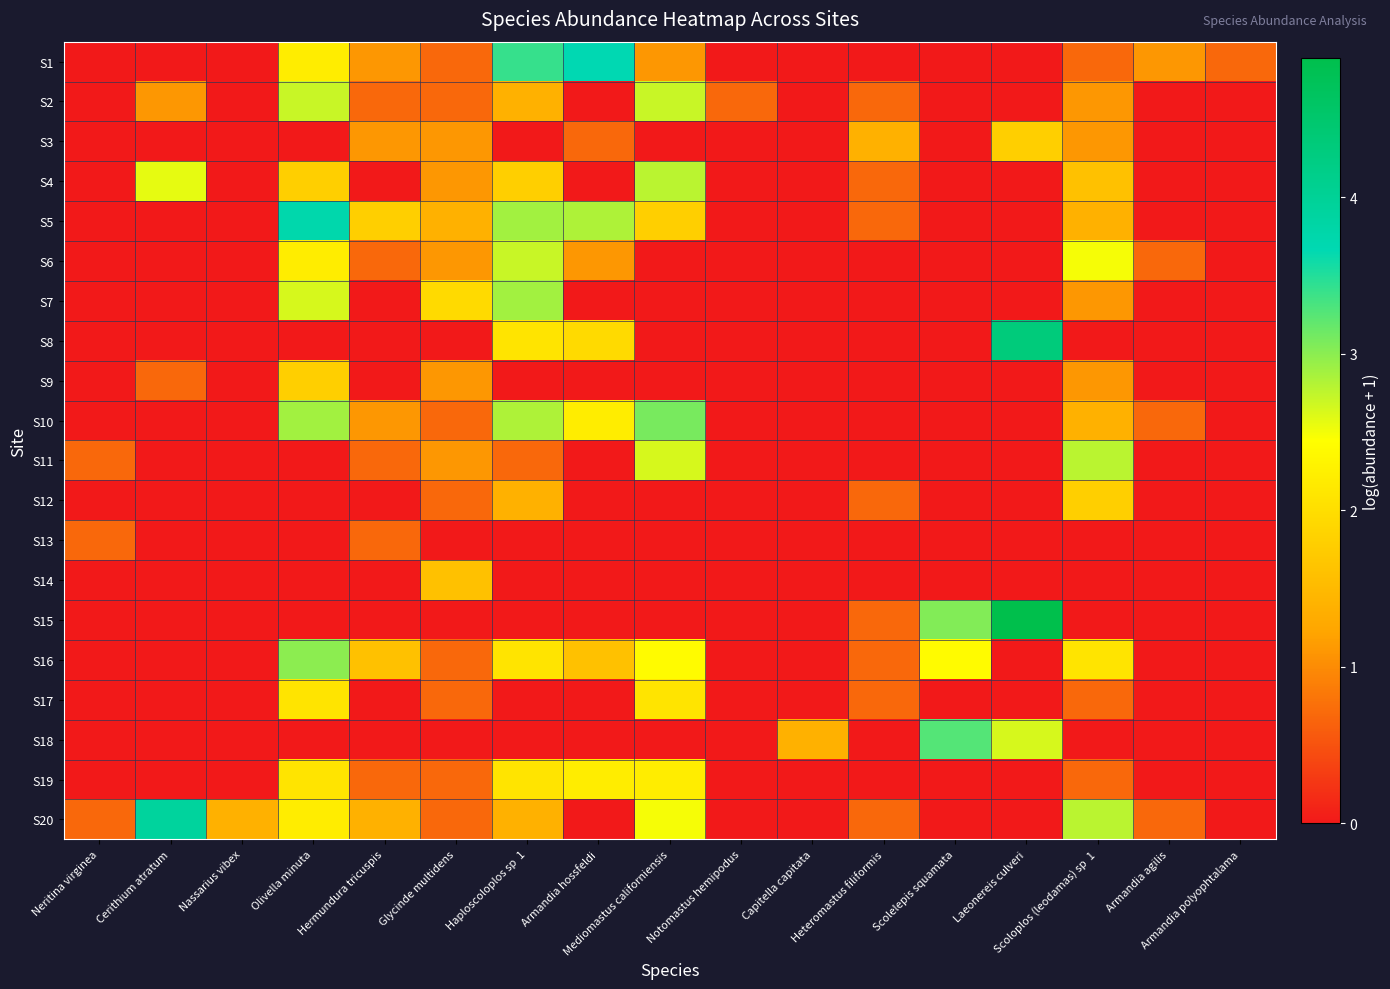

Between Heteromastus filiformis and Armandia hossfeldi, which is larger?

Armandia hossfeldi